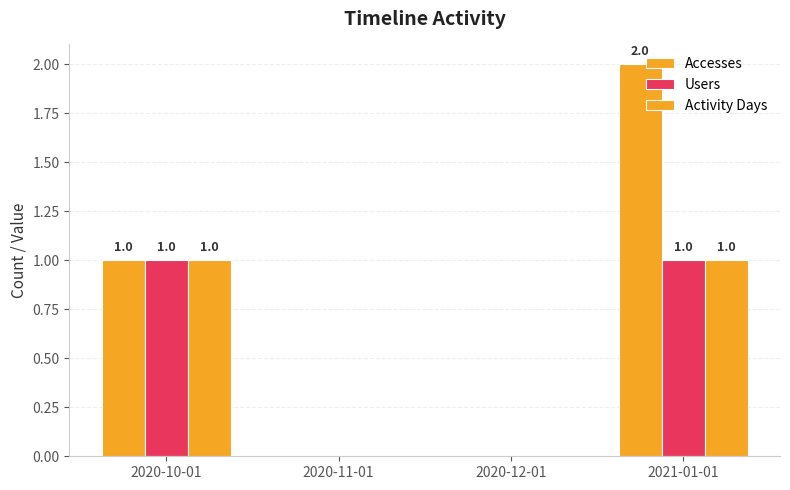

Does the chart contain stacked bars?

No